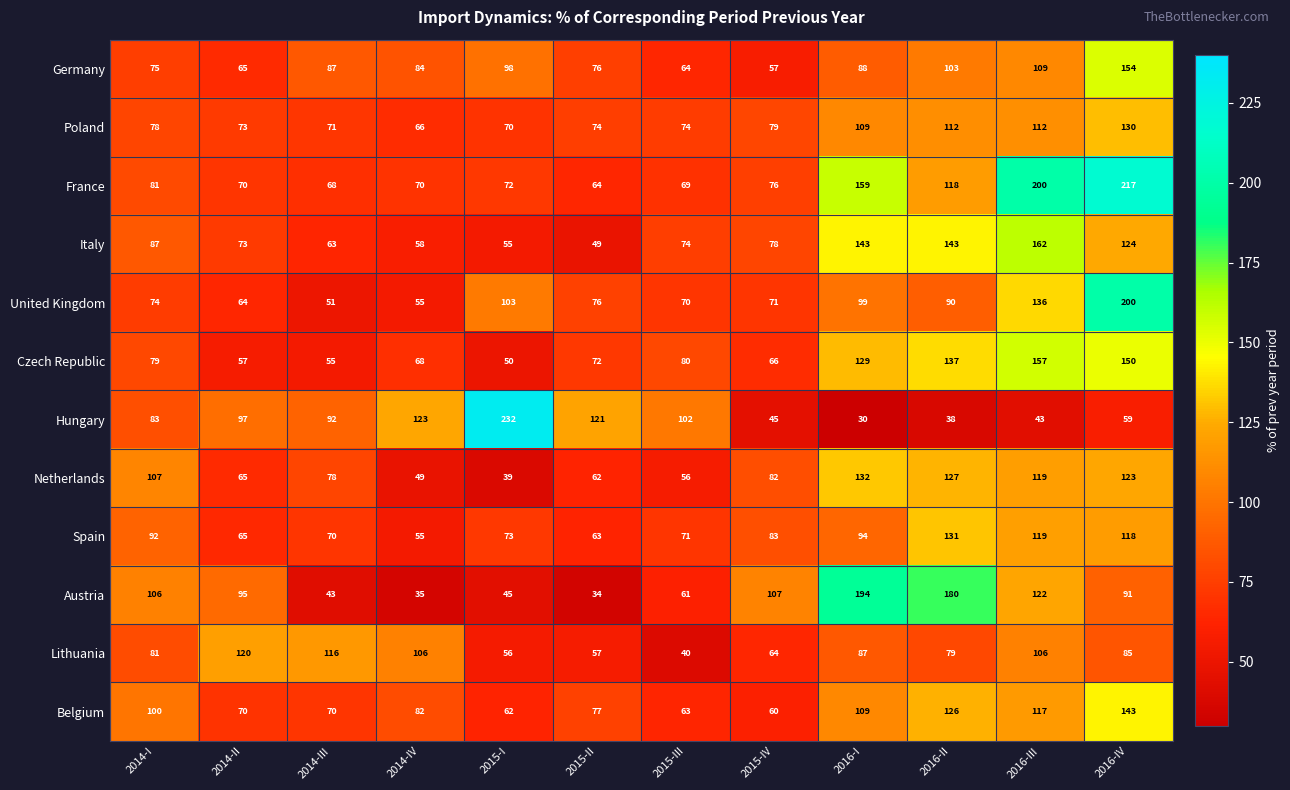

Which series has the largest range (max minus min)?

Hungary